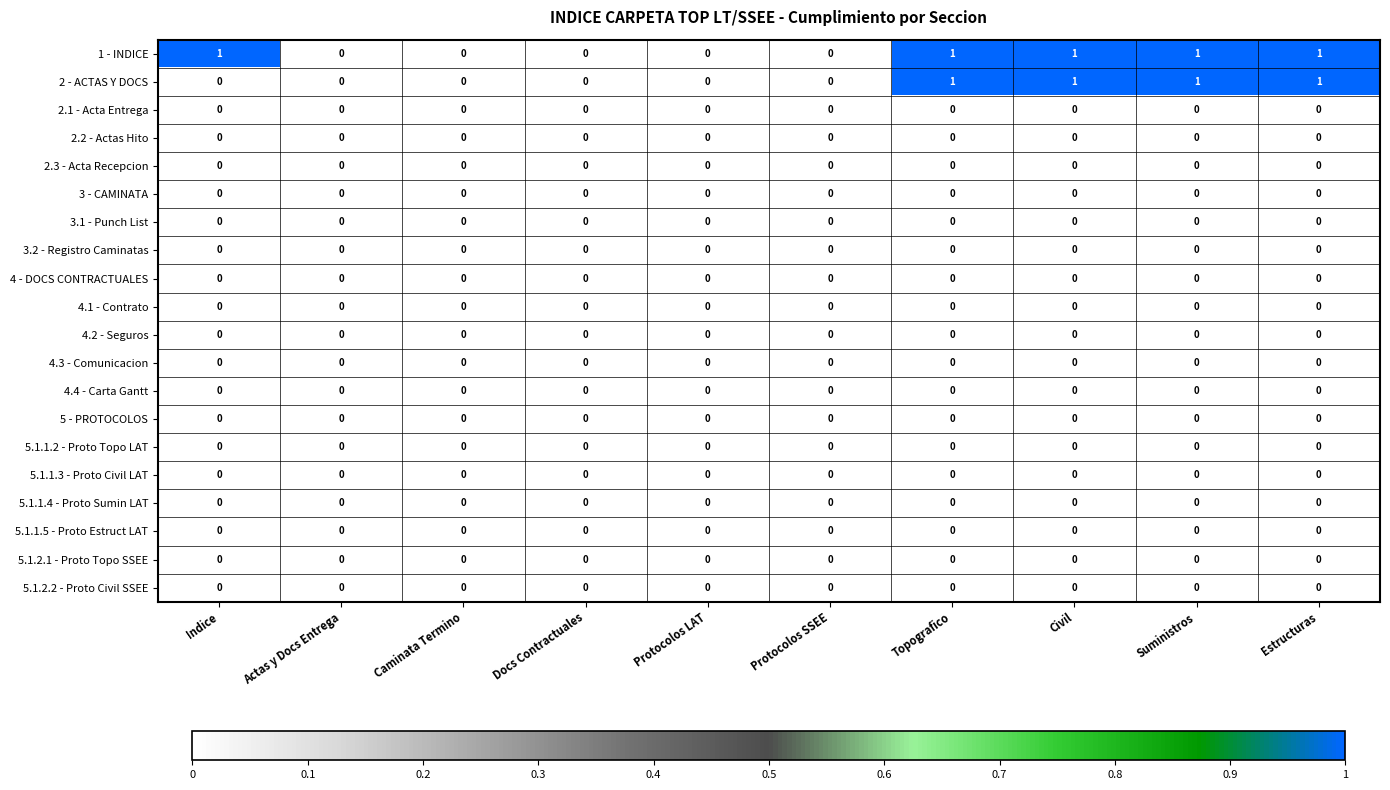

Between Indice and Docs Contractuales, which series saw the biggest shift?

1 - INDICE